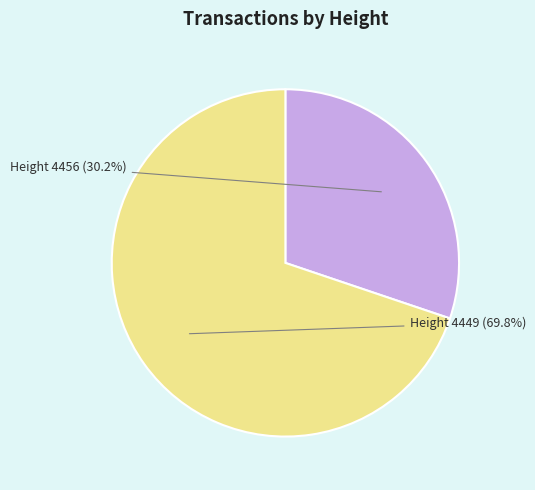

To the nearest percent, what percentage of the pie is Height 4456?

30%